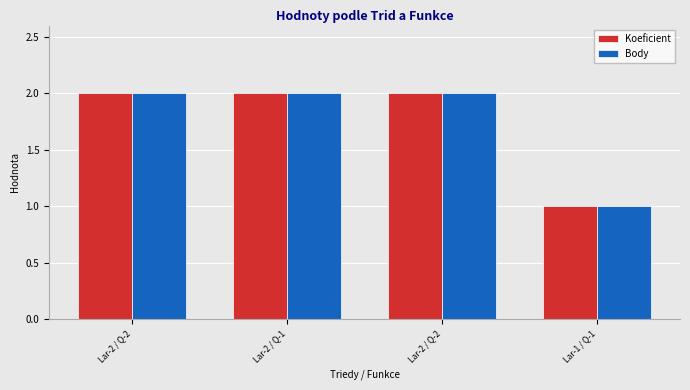

List the labels in order of Koeficient value, largest first.

Lar-2 / Q-2, Lar-2 / Q-1, Lar-2 / Q-2, Lar-1 / Q-1